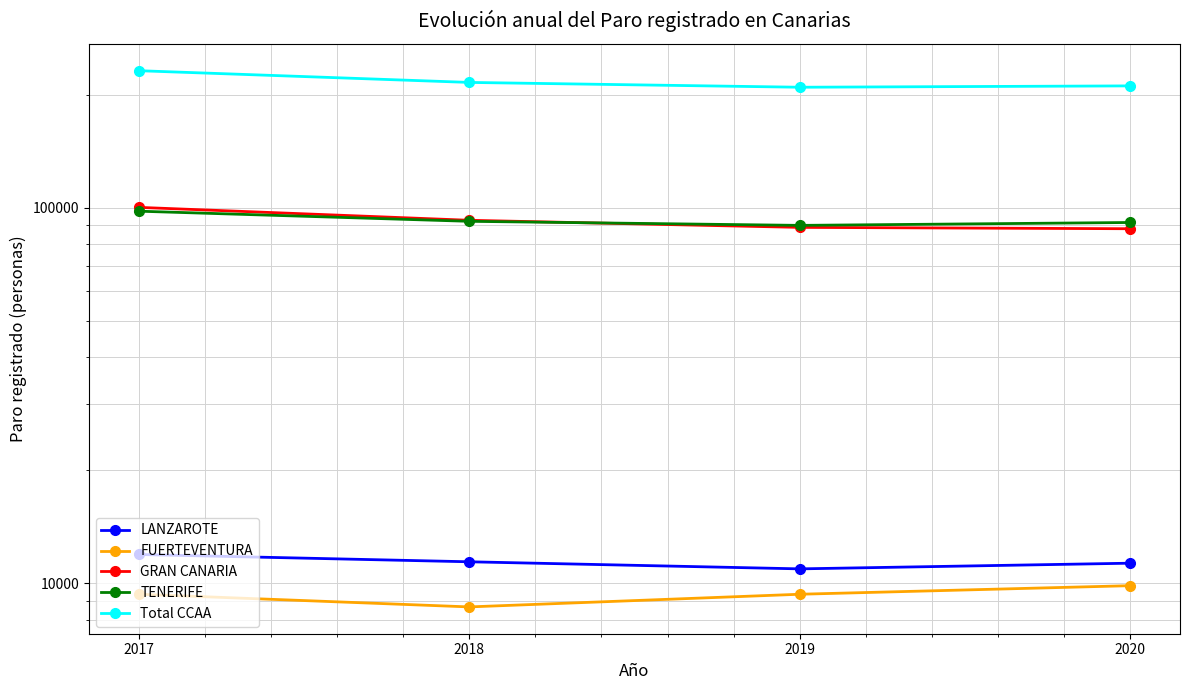

Reading left to right, what are all the values shown in this chart?

LANZAROTE: 11937	11415	10930	11317
FUERTEVENTURA: 9357	8656	9355	9860
GRAN CANARIA: 100274	92632	88690	87955
TENERIFE: 97951	92050	89783	91389
Total CCAA: 231774	215701	209419	211164